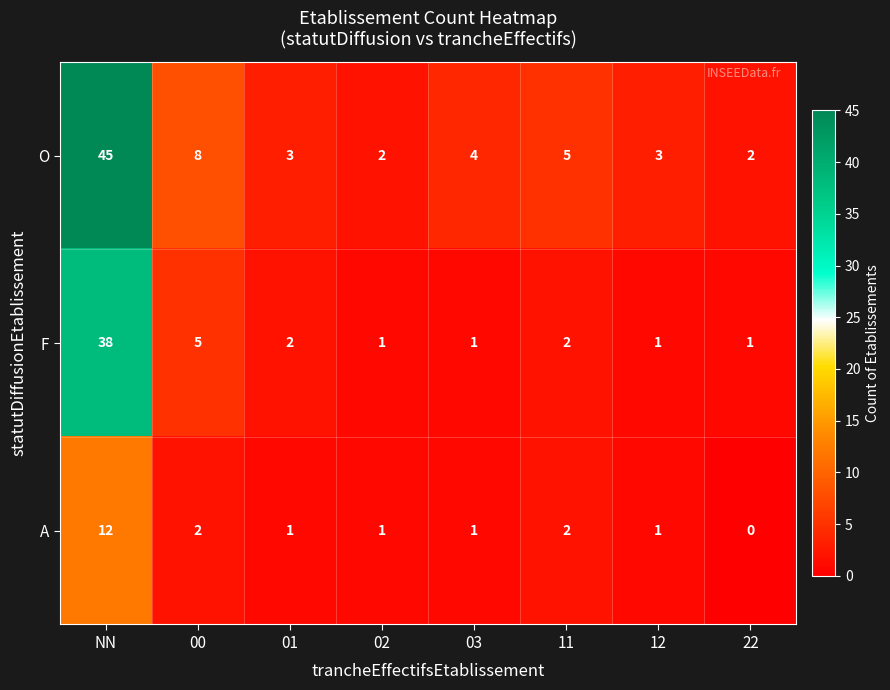

What is the total value across all series at 11?

9